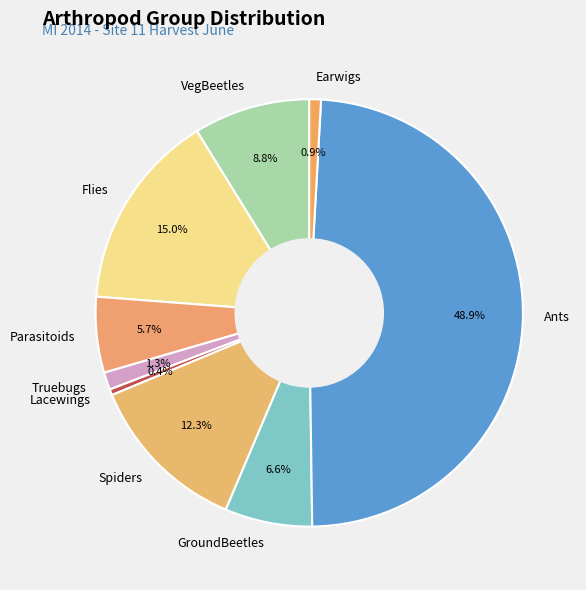

The Flies slice represents 23% of the pie. True or false?

False